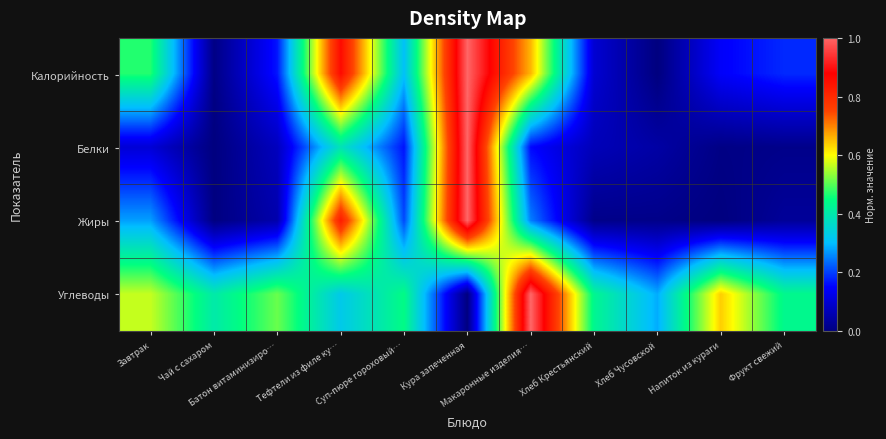

Reading right to left, what are all the values shown in this chart?

Калорийность: Фрукт свежий=0.2	Напиток из кураги=0.1	Хлеб Чусовской=0.0	Хлеб Крестьянский=0.1	Макаронные изделия…=0.7	Кура запеченная=1.0	Суп-пюре гороховый…=0.3	Тефтели из филе ку…=0.9	Батон витаминизиро…=0.2	Чай с сахаром=0.0	Завтрак=0.5
Белки: Фрукт свежий=0.0	Напиток из кураги=0.0	Хлеб Чусовской=0.0	Хлеб Крестьянский=0.1	Макаронные изделия…=0.2	Кура запеченная=1.0	Суп-пюре гороховый…=0.2	Тефтели из филе ку…=0.4	Батон витаминизиро…=0.1	Чай с сахаром=0.0	Завтрак=0.1
Жиры: Фрукт свежий=0.0	Напиток из кураги=0.0	Хлеб Чусовской=0.0	Хлеб Крестьянский=0.0	Макаронные изделия…=0.2	Кура запеченная=1.0	Суп-пюре гороховый…=0.2	Тефтели из филе ку…=0.8	Батон витаминизиро…=0.1	Чай с сахаром=0.0	Завтрак=0.3
Углеводы: Фрукт свежий=0.4	Напиток из кураги=0.6	Хлеб Чусовской=0.3	Хлеб Крестьянский=0.4	Макаронные изделия…=1.0	Кура запеченная=0.0	Суп-пюре гороховый…=0.4	Тефтели из филе ку…=0.3	Батон витаминизиро…=0.5	Чай с сахаром=0.4	Завтрак=0.6